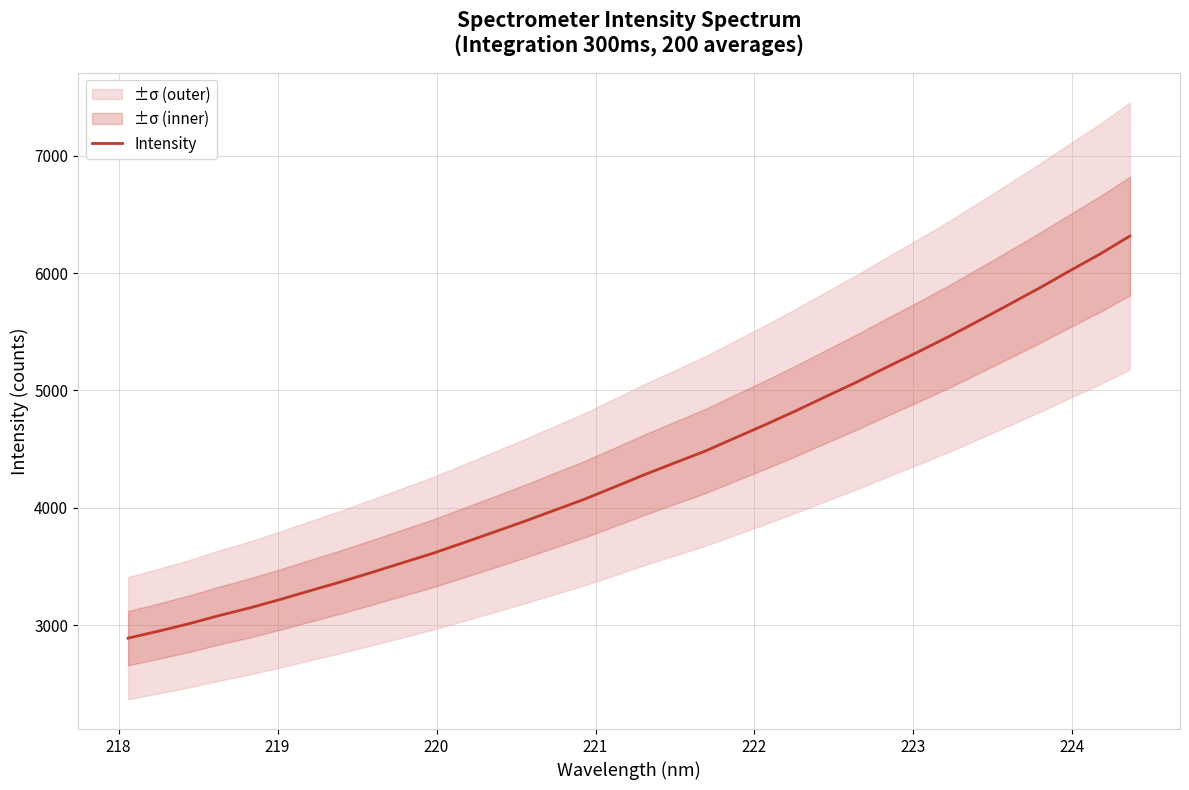

What is the value of the 19th point from the left?

4383.3